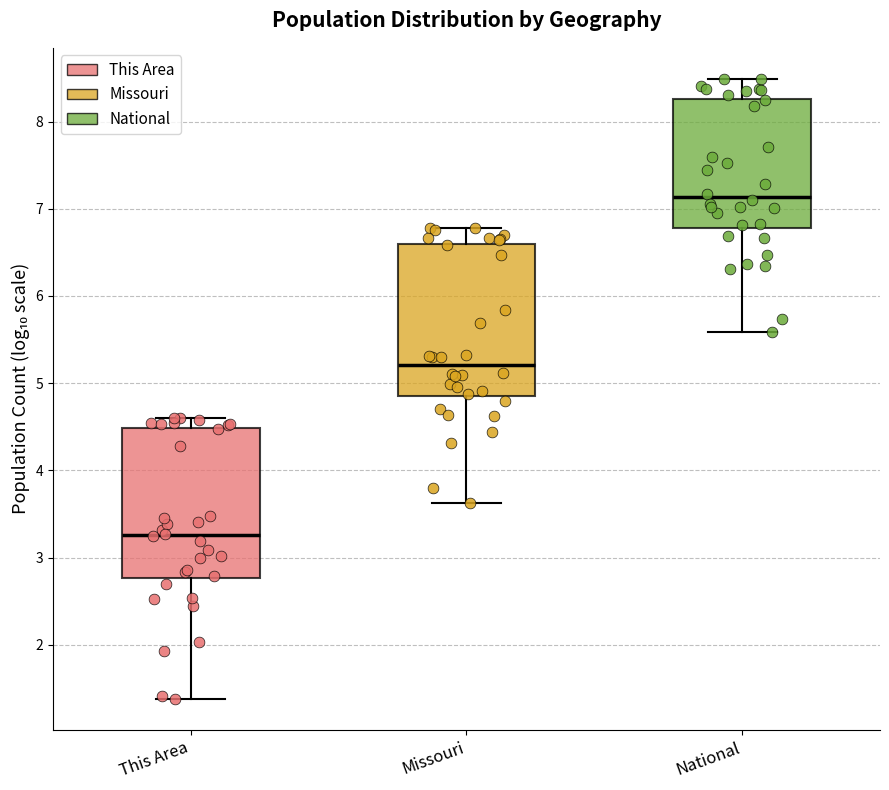

Where does the median line of the box for Missouri sit on the y-axis? The values are not printed on the chart, so give them approximately, as read against the axis.

5.2